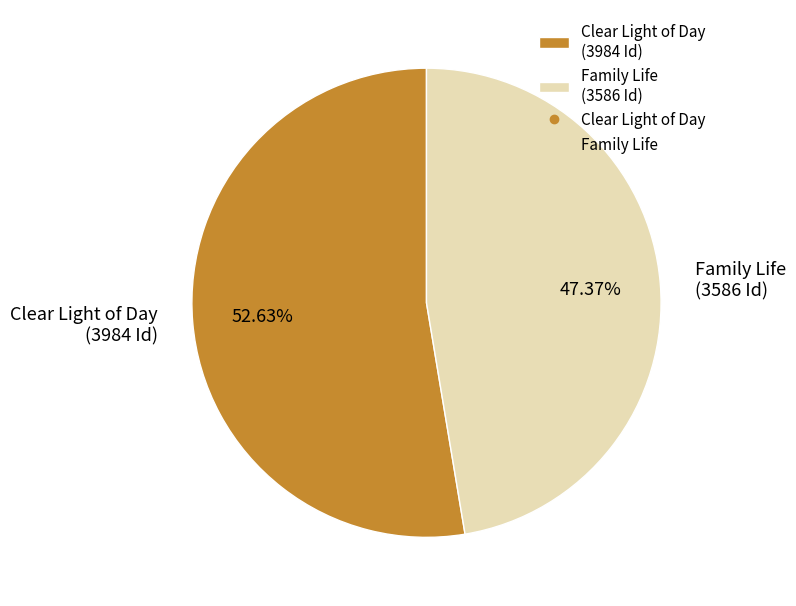

How many segments does this pie chart have?

2